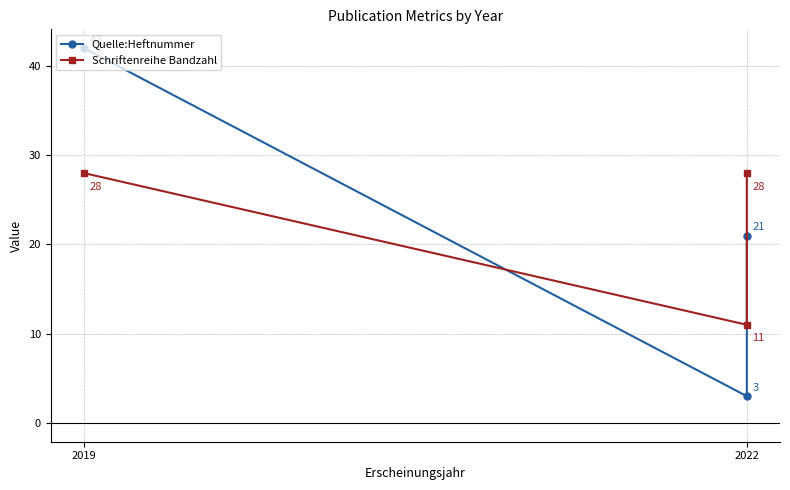

What is the smallest value displayed?

3